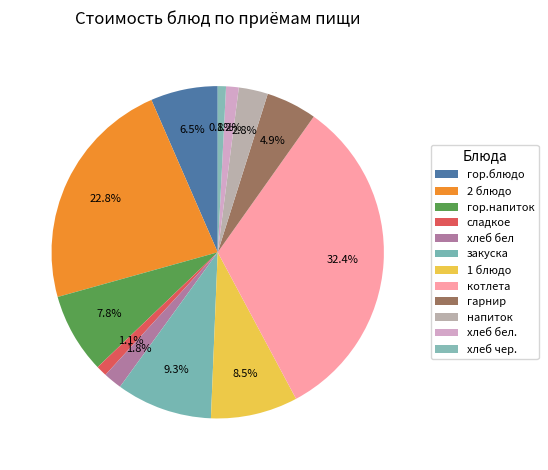

Count the number of slices in the pie.

12